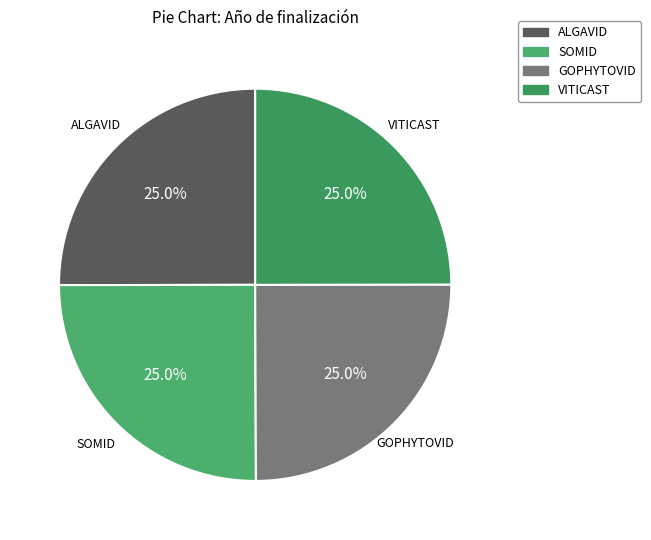

How many slices are in this pie chart?

4